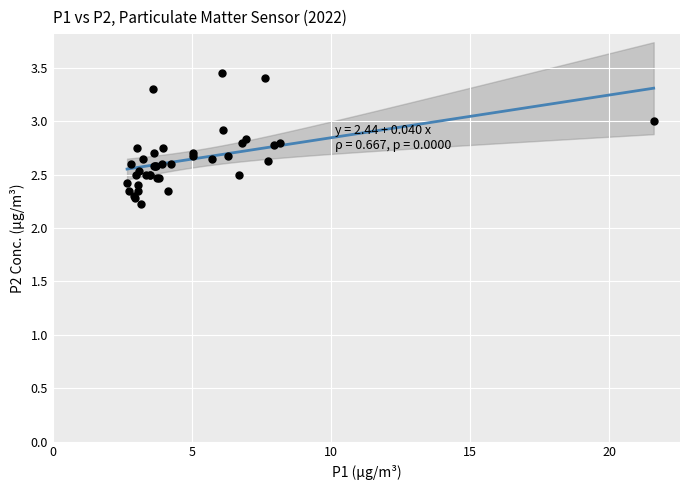

What Y value in the scatter plot is closest to 2?

2.2